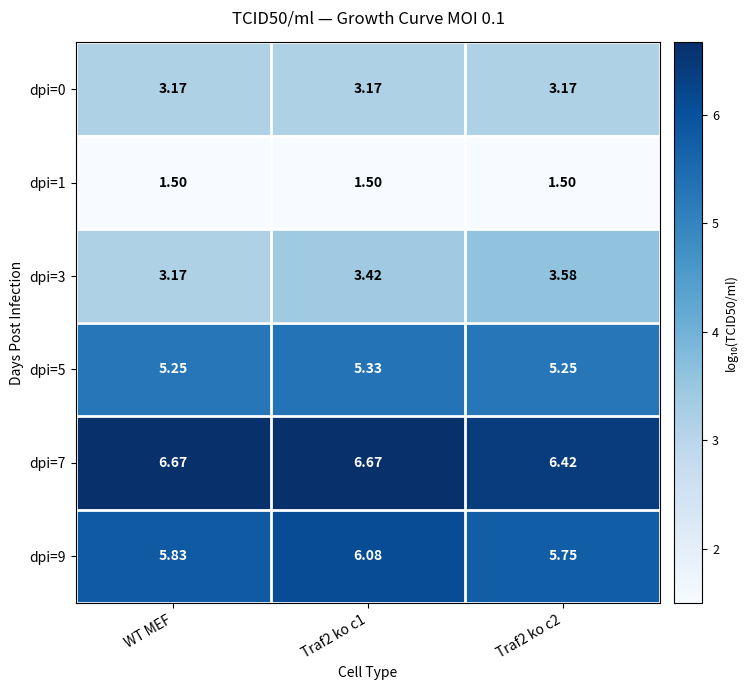

At which label is dpi=3 closest to 3?

WT MEF